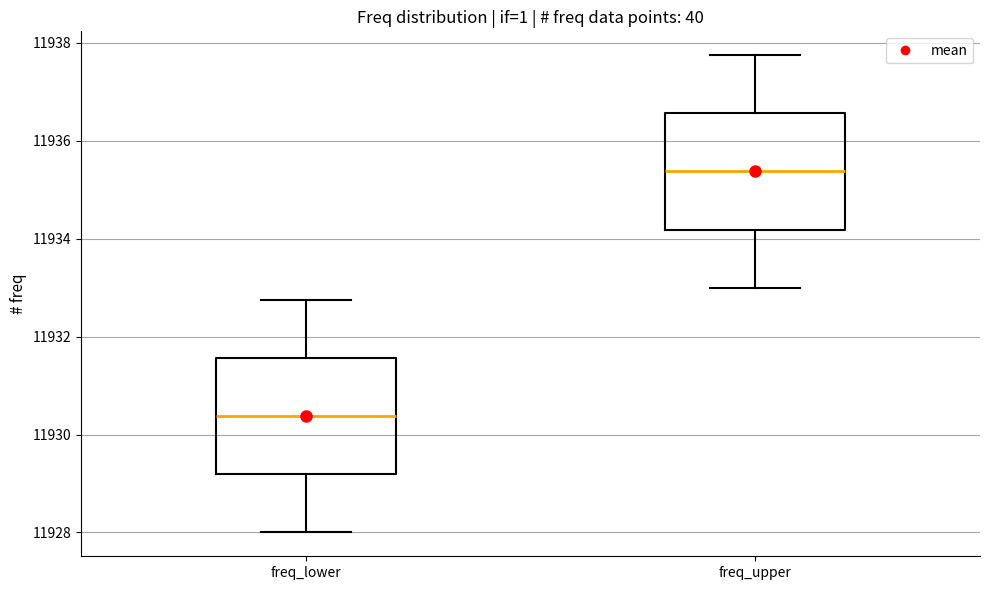

Reading left to right, transcribe this box plot: for each box, give where its median line is, the range the box spans, and where its two whiskers end, as read against the y-axis. The values are not printed on the chart, so give them approximately, as read against the axis.

freq_lower: median 11930.4, box 11929.2 to 11931.6, whiskers 11928.0 to 11932.8
freq_upper: median 11935.4, box 11934.2 to 11936.6, whiskers 11933.0 to 11937.8